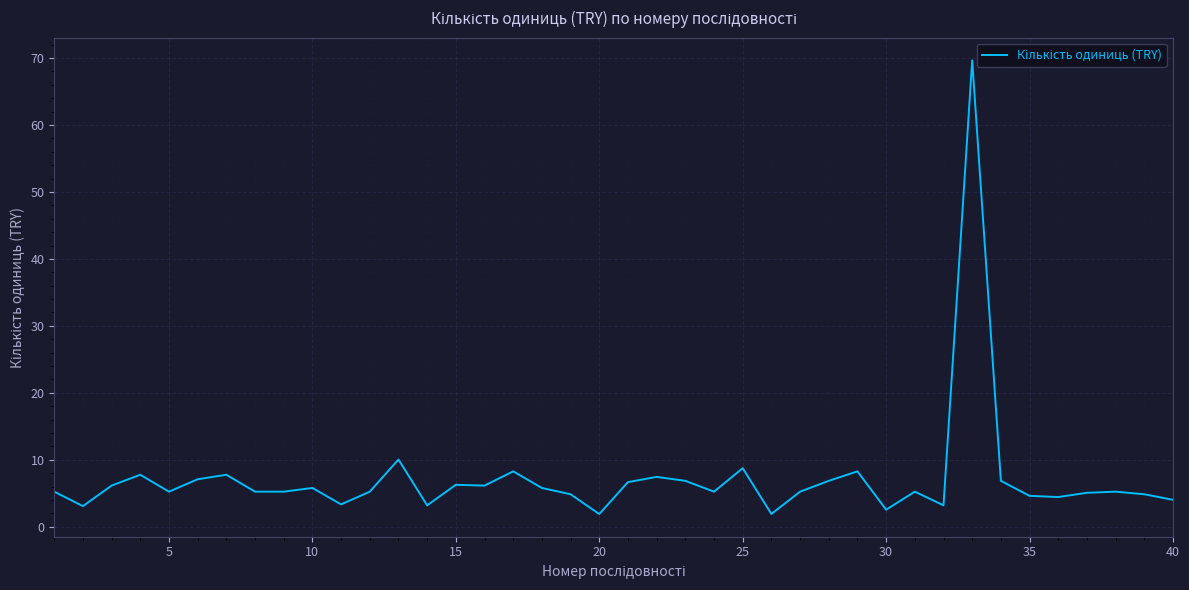

What is the greatest value displayed?

69.7